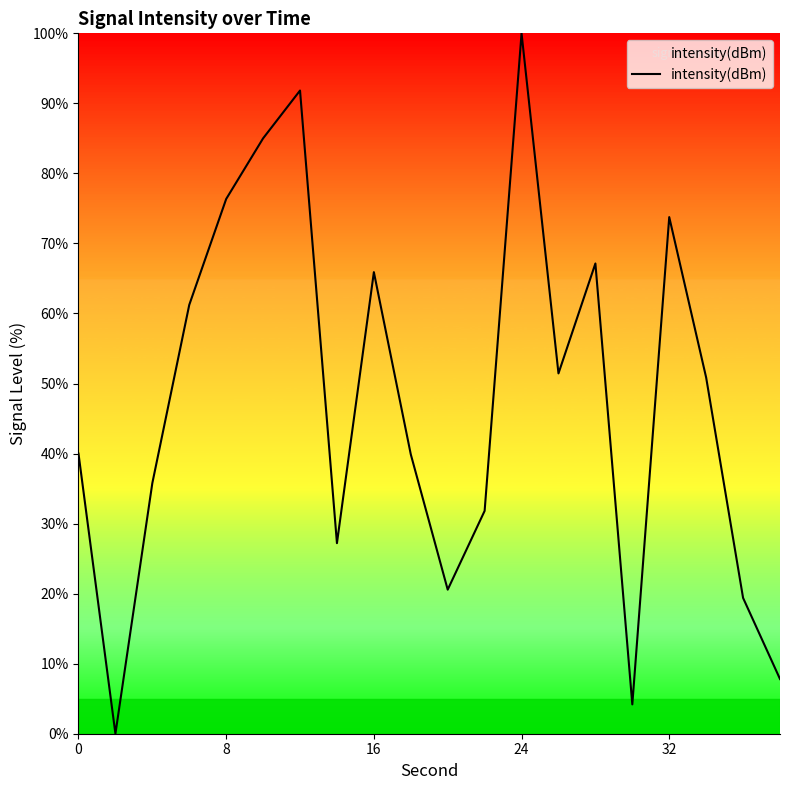

What is the maximum value shown in the chart?

100.0